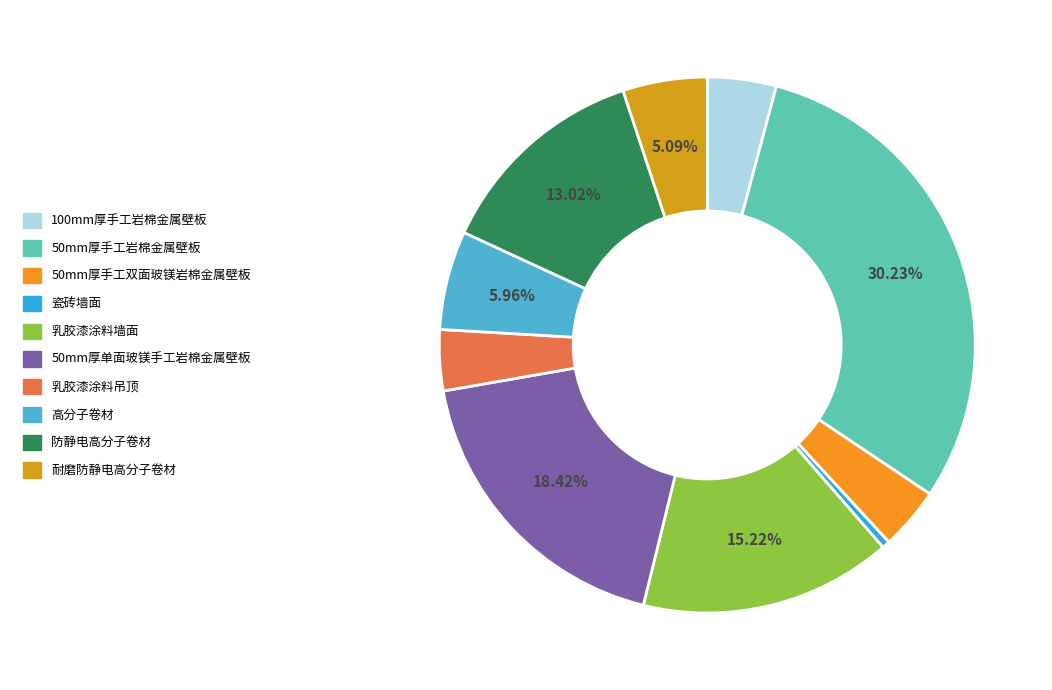

Does 高分子卷材 account for over 50% of the chart?

No